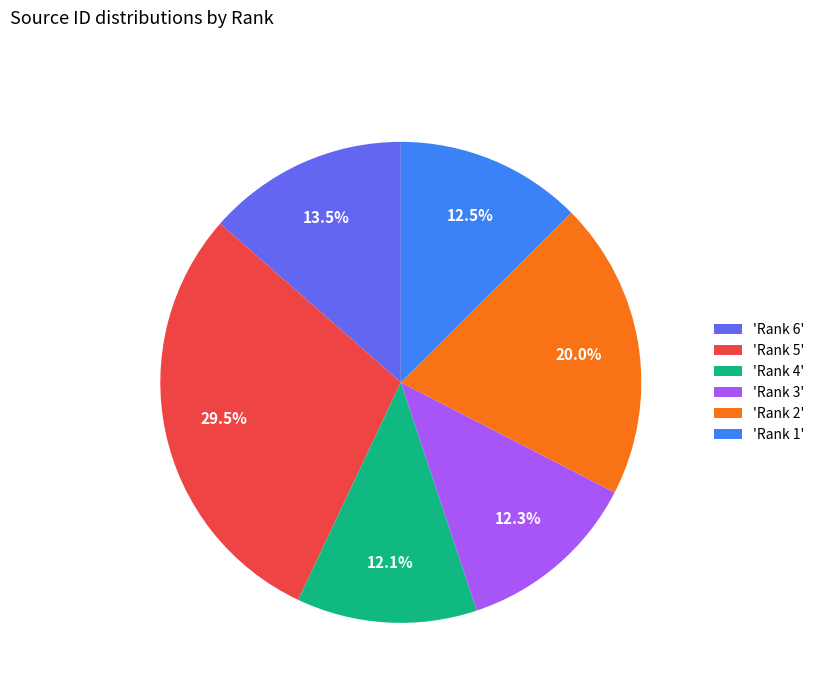

Is there any slice that represents more than half of the pie?

No